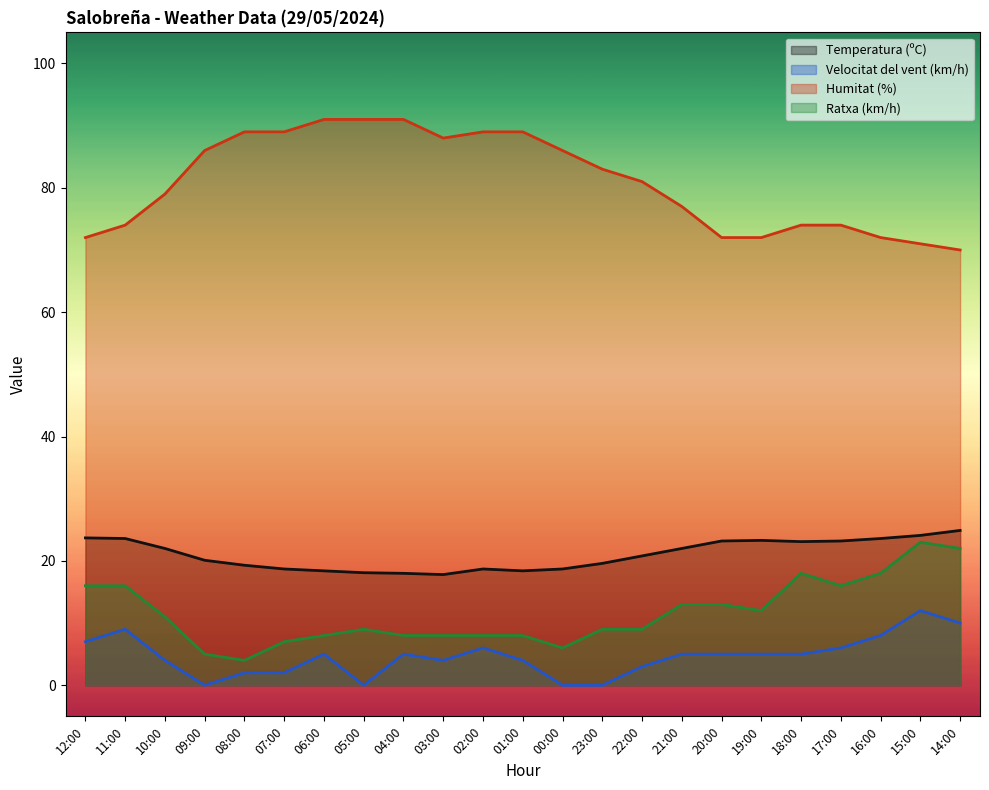

What is the difference between the second highest and minimum values in the Humitat (%) series?

21.0